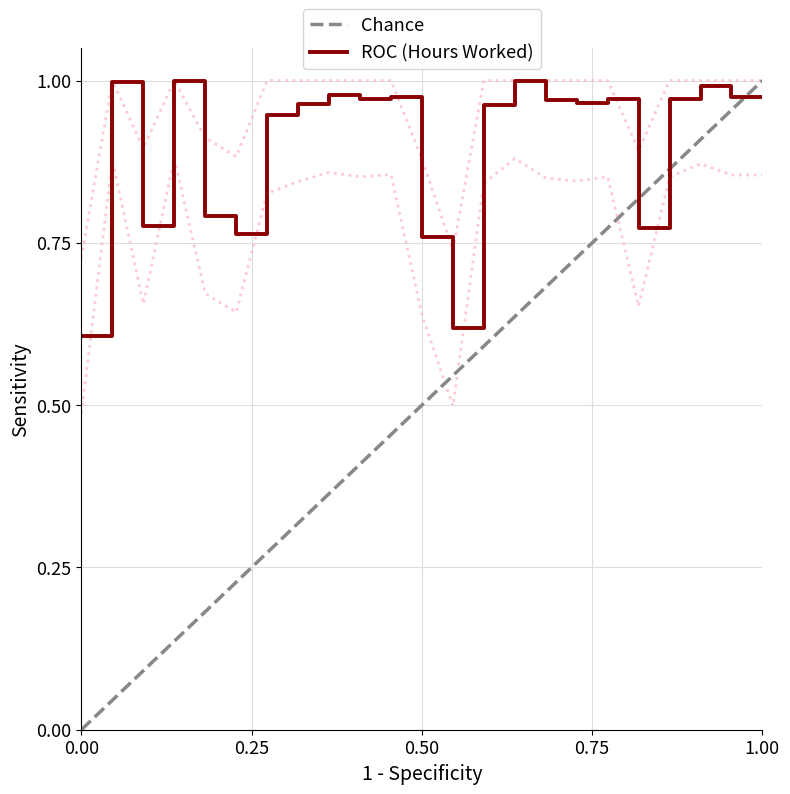

What is the sum of the values at 7 and 8?

1.7